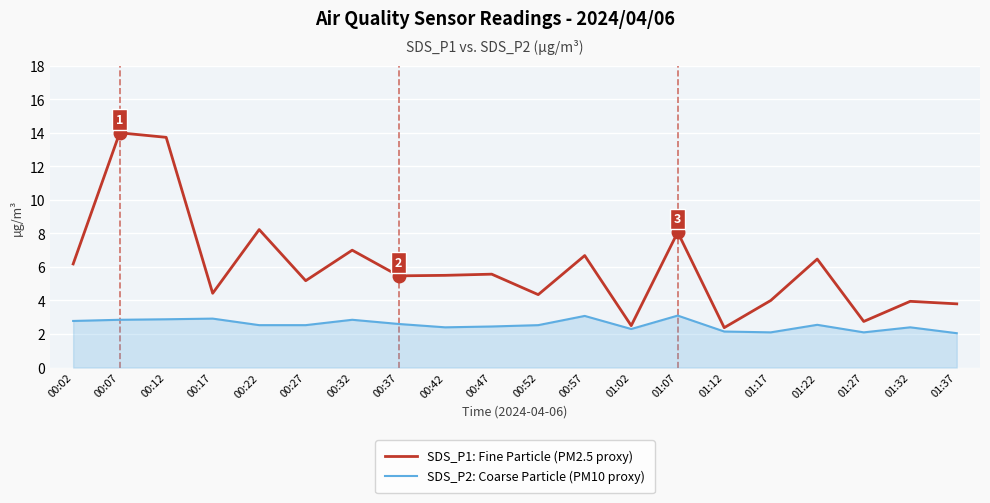

What position from the right is 01:37?

1